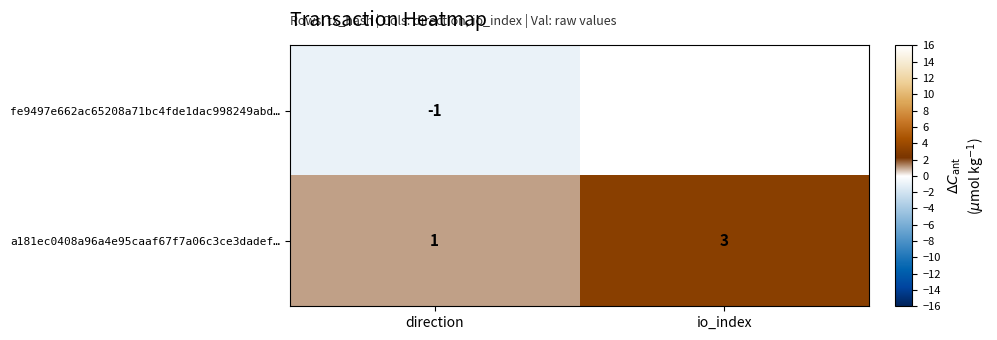

How many distinct data groups are displayed?

2